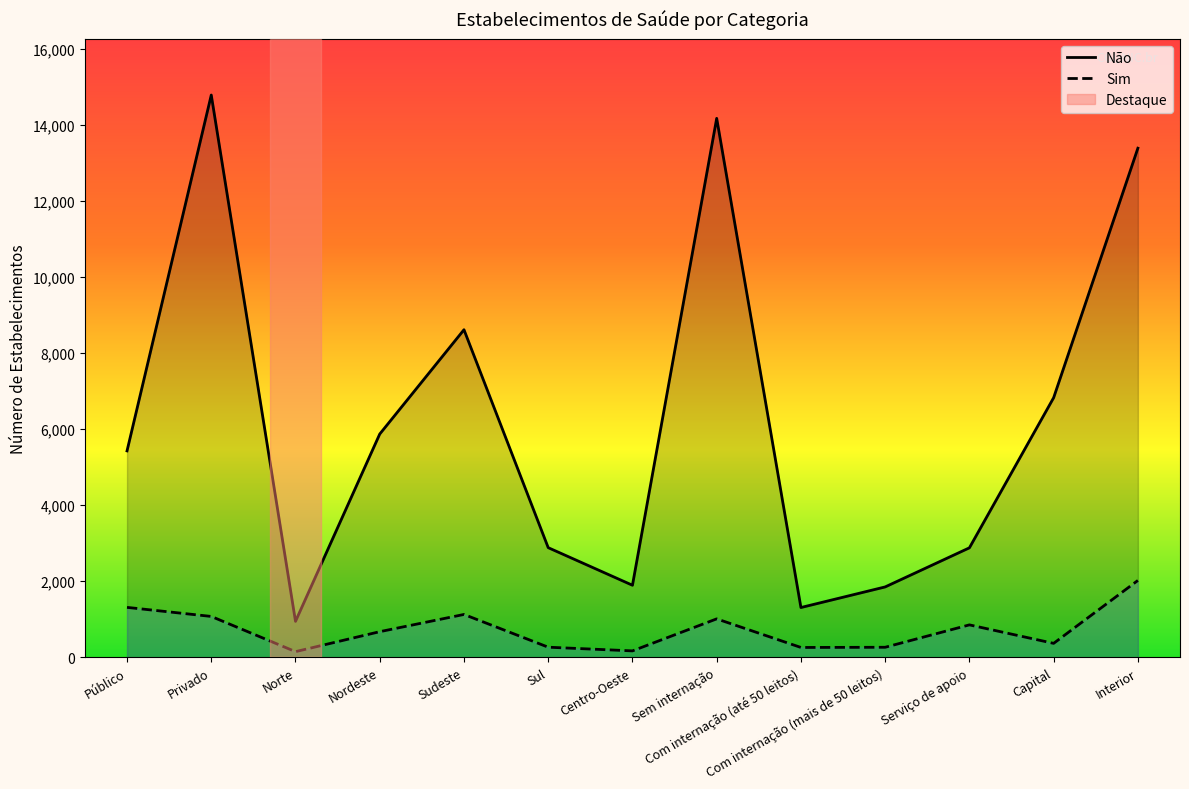

What is the difference between the second highest and second lowest values in the Sim series?

1144